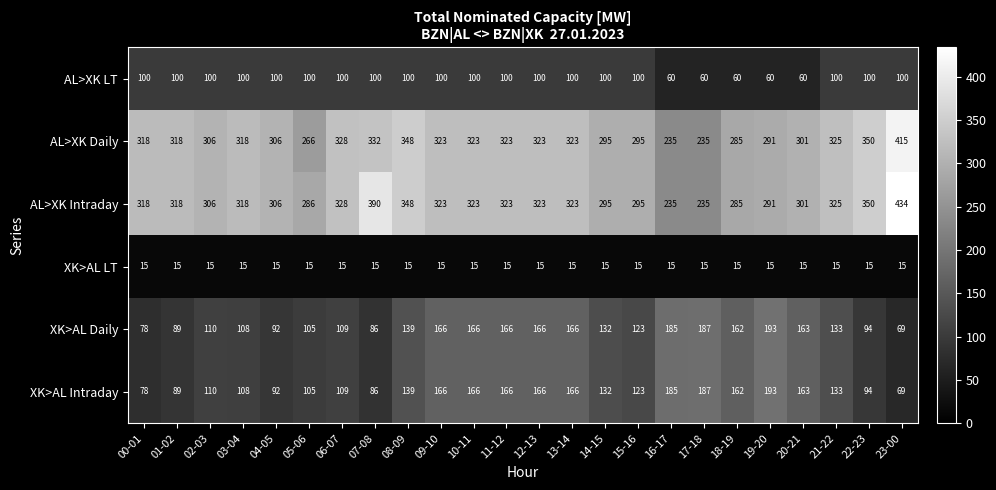

What is the average value of the AL>XK LT series?

92